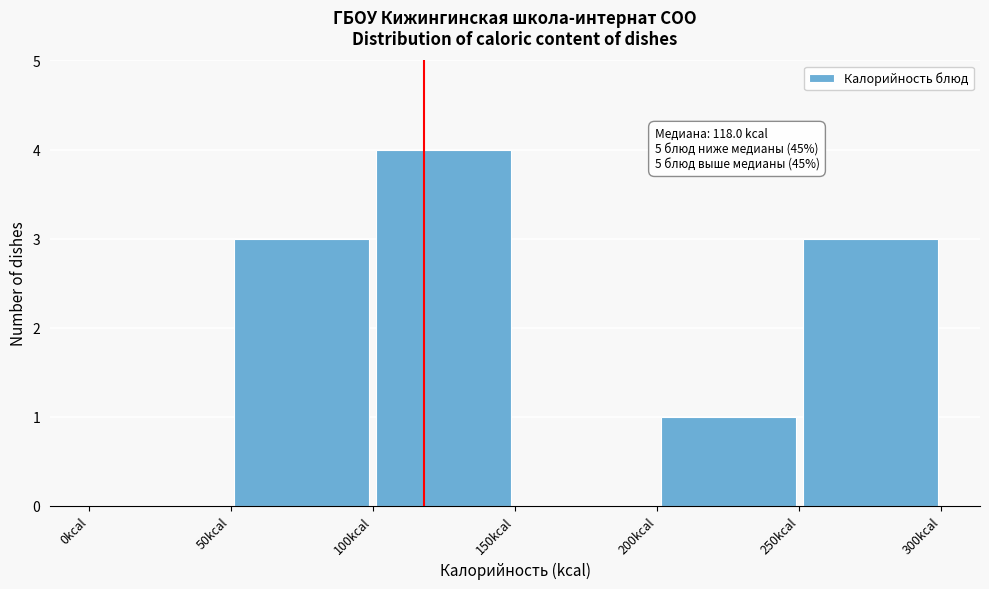

Over which range of the x-axis is the bar tallest?

100 to 150